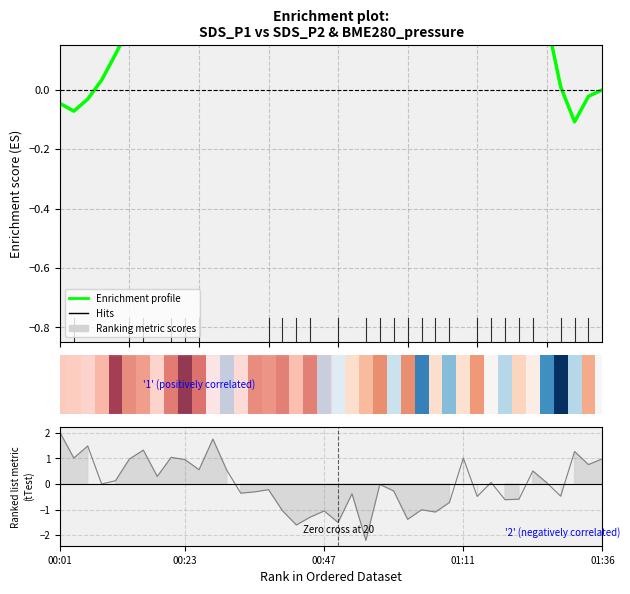

Reading left to right, what are all the values shown in this chart?

-0.0	-0.1	-0.0	0.0	0.1	0.2	0.4	0.3	0.2	0.4	0.4	0.4	0.4	0.4	0.4	0.4	0.5	0.5	0.6	0.6	0.6	0.6	0.5	0.7	0.6	0.7	0.6	0.6	0.4	0.4	0.4	0.4	0.3	0.4	0.5	0.2	0.0	-0.1	-0.0	-0.0